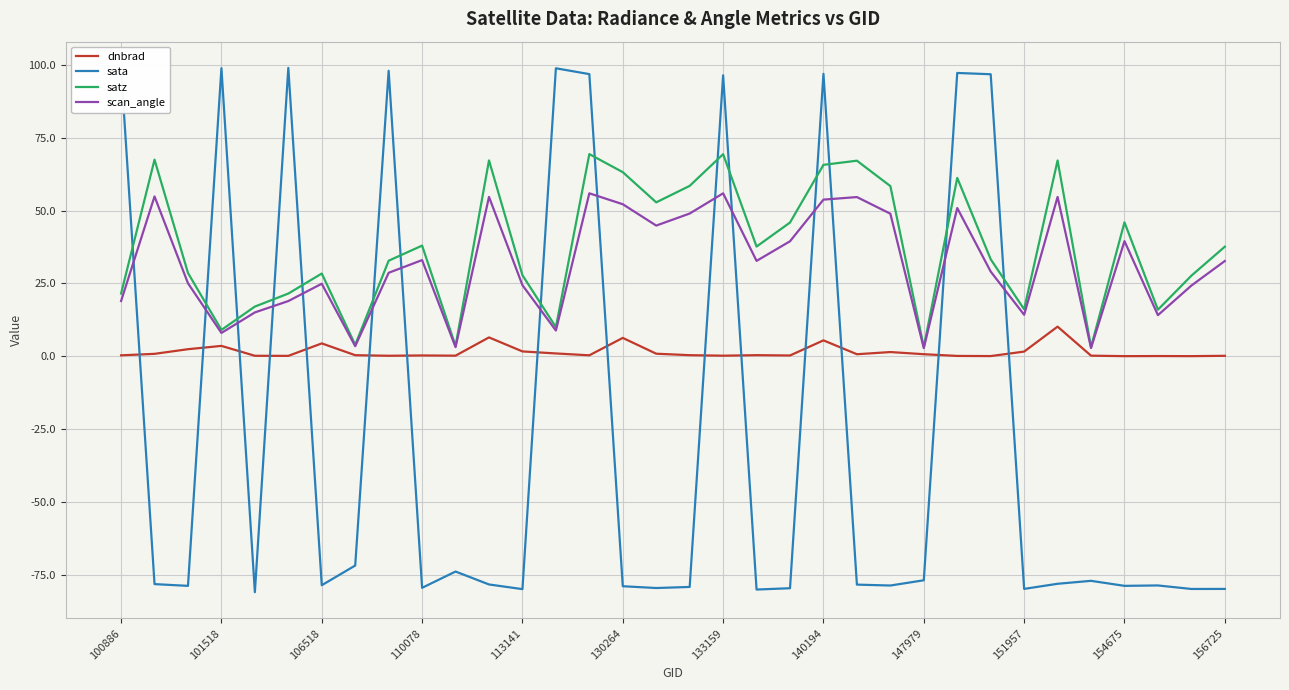

What is the average value of the satz series?

37.5